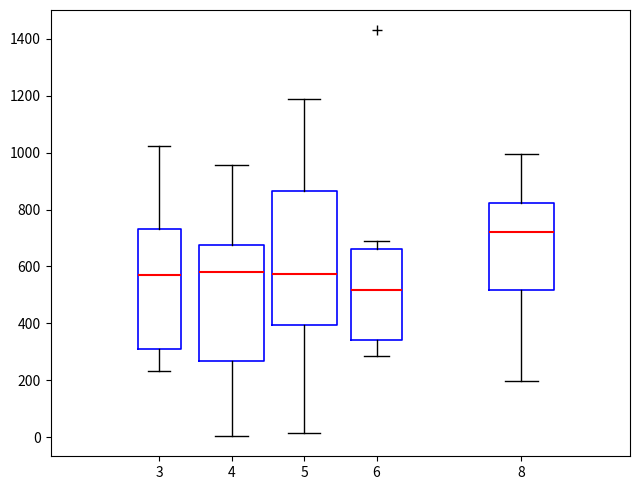

Which box is the tallest, from its lower edge to its upper edge?

5